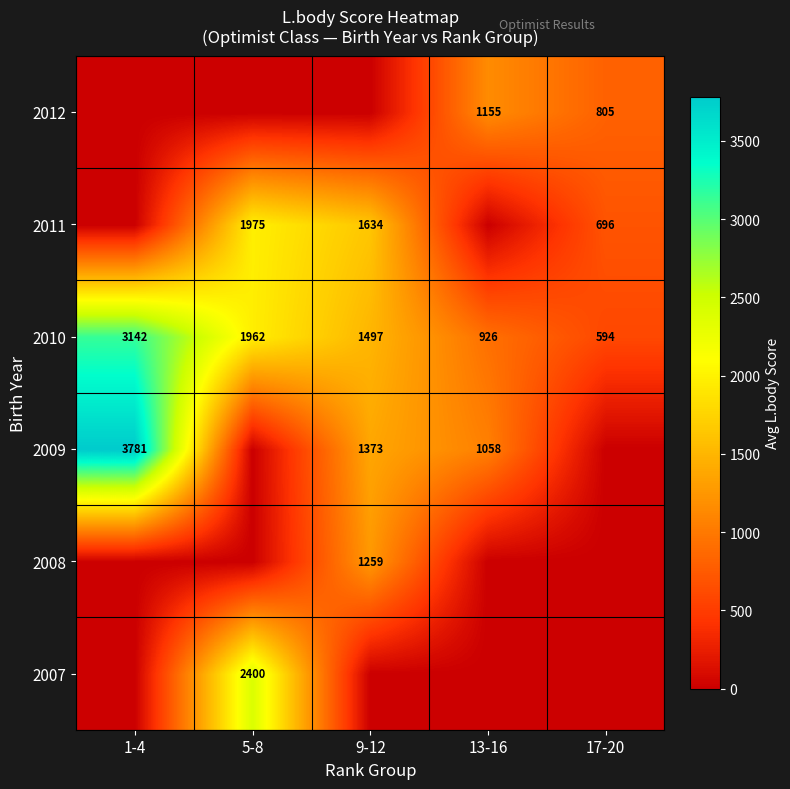

What is the total value across all series at 13-16?

3139.5